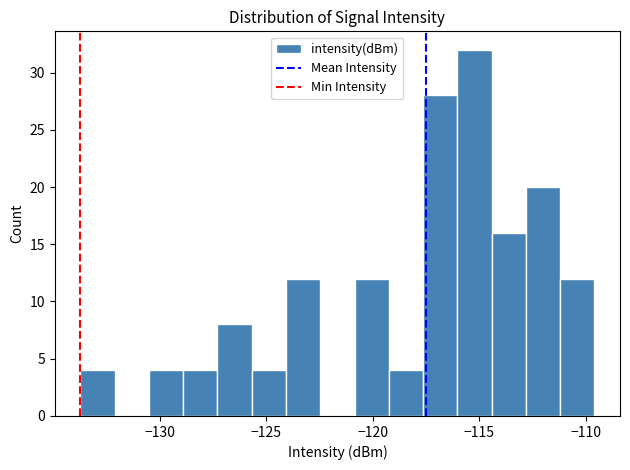

Read against the x-axis, roughly where is the centre of the tallest bar?

-115.0